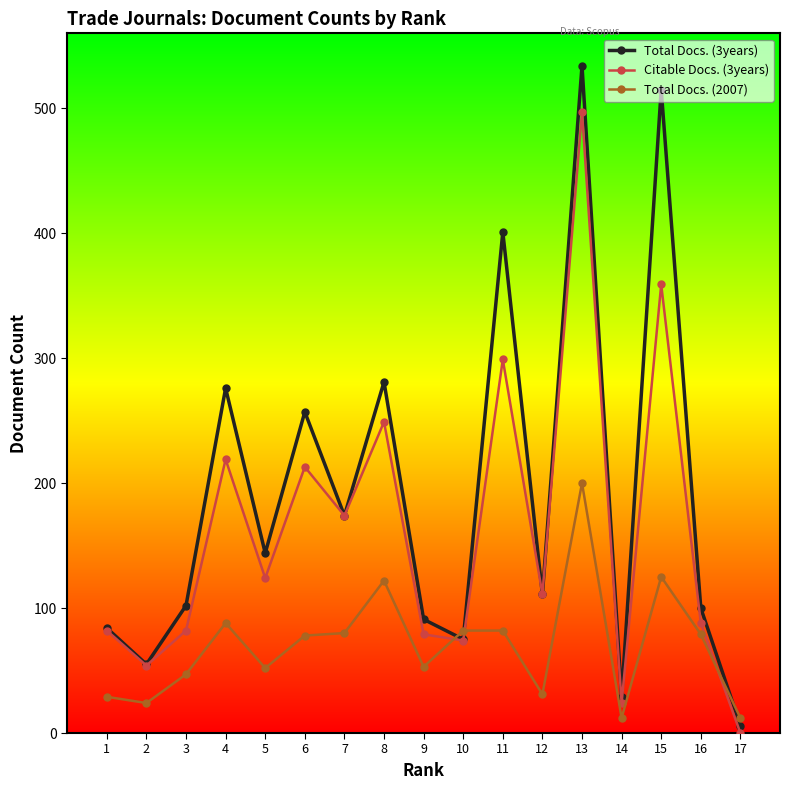

List the series in order of their overall mean, highest first.

Total Docs. (3years), Citable Docs. (3years), Total Docs. (2007)